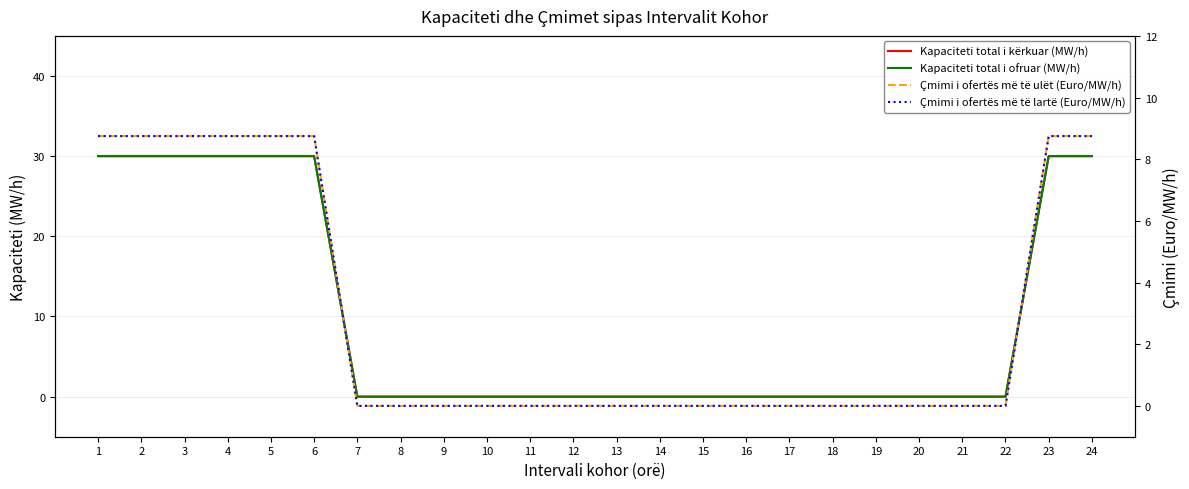

Does the chart have visible grid lines?

Yes